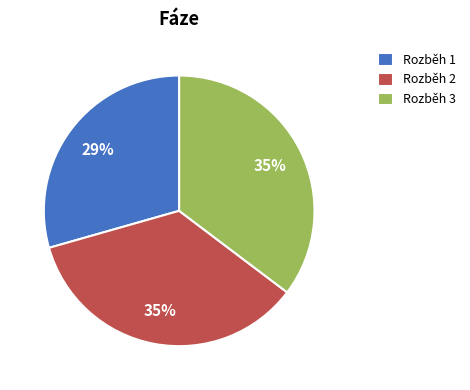

To the nearest percent, what is the difference between the Rozběh 3 and Rozběh 1 slice percentages?

6%